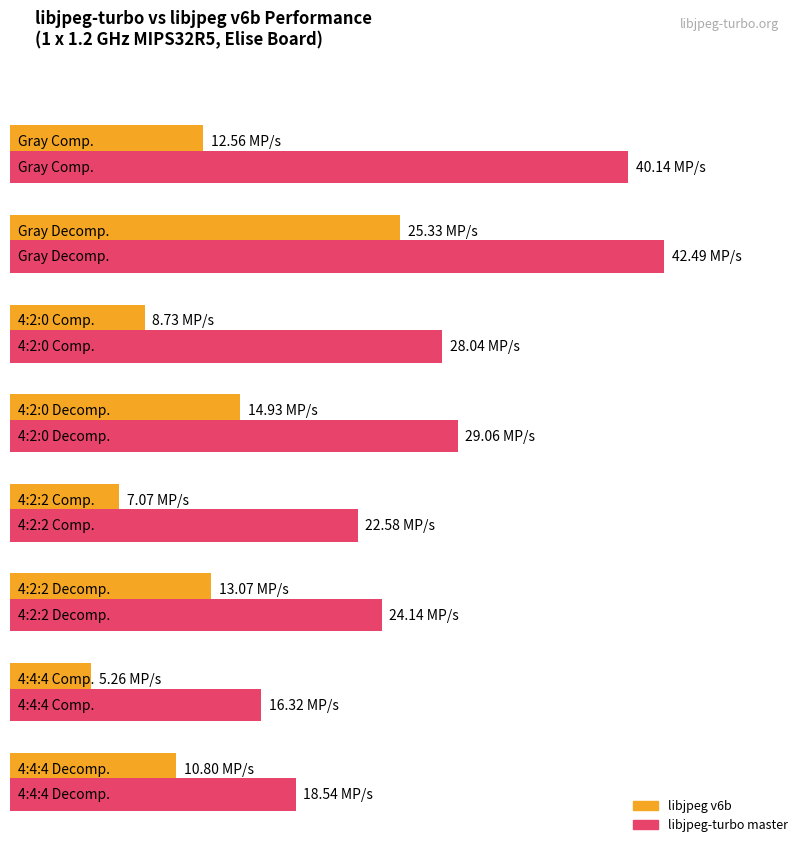

Reading left to right, what are all the values shown in this chart?

libjpeg v6b: 12.6	25.3	8.7	14.9	7.1	13.1	5.3	10.8
libjpeg-turbo master: 40.1	42.5	28.0	29.1	22.6	24.1	16.3	18.5